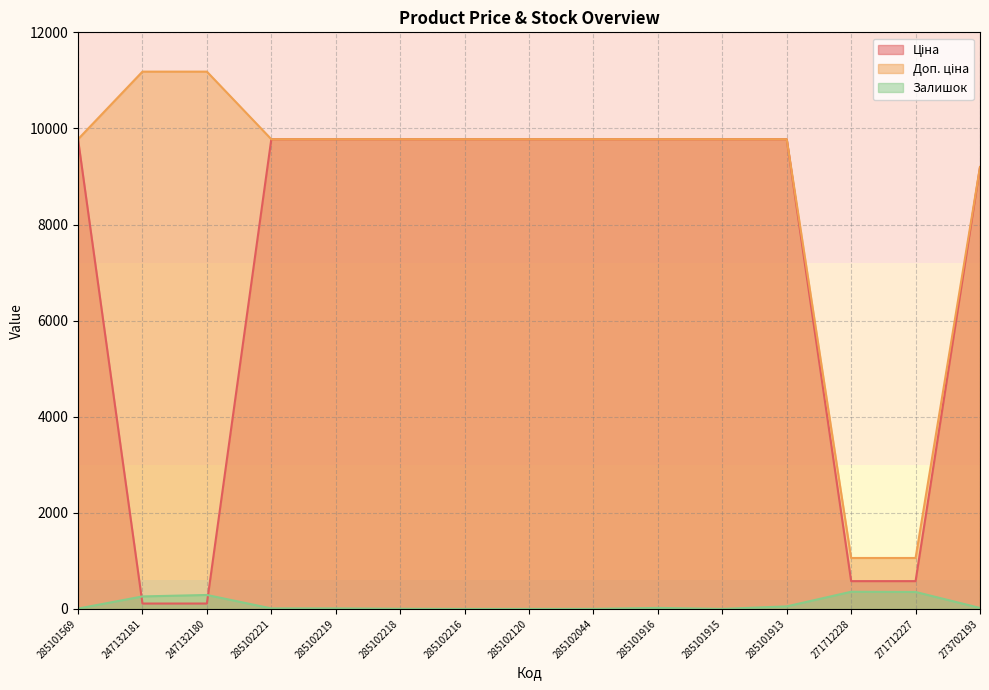

Count the number of data series in this chart.

3